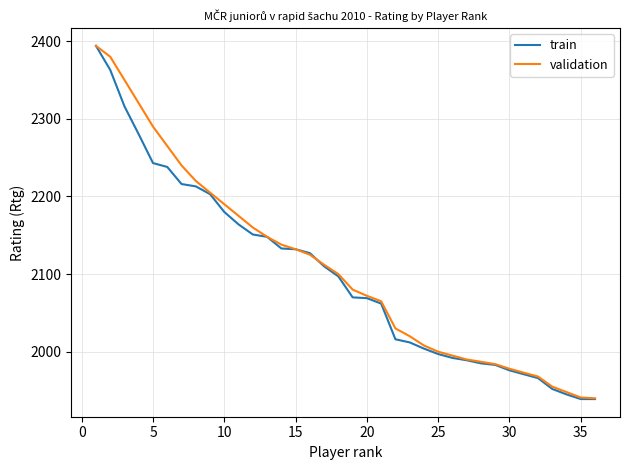

What is the difference between the maximum and minimum values in the train series?

455